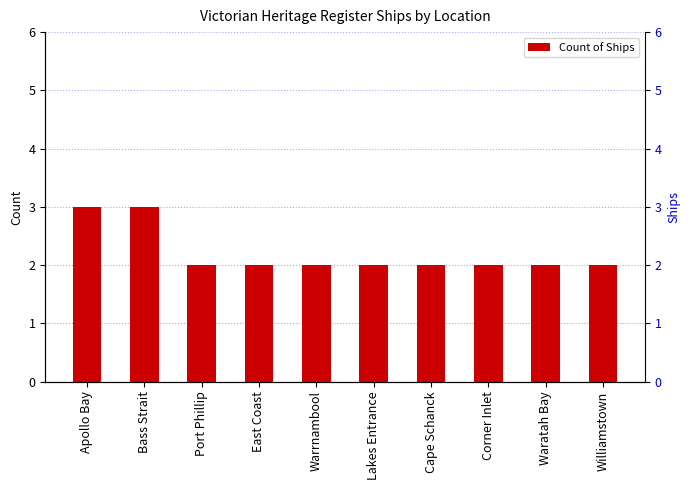

What is the ratio of the value at East Coast to the value at Corner Inlet?

1.0